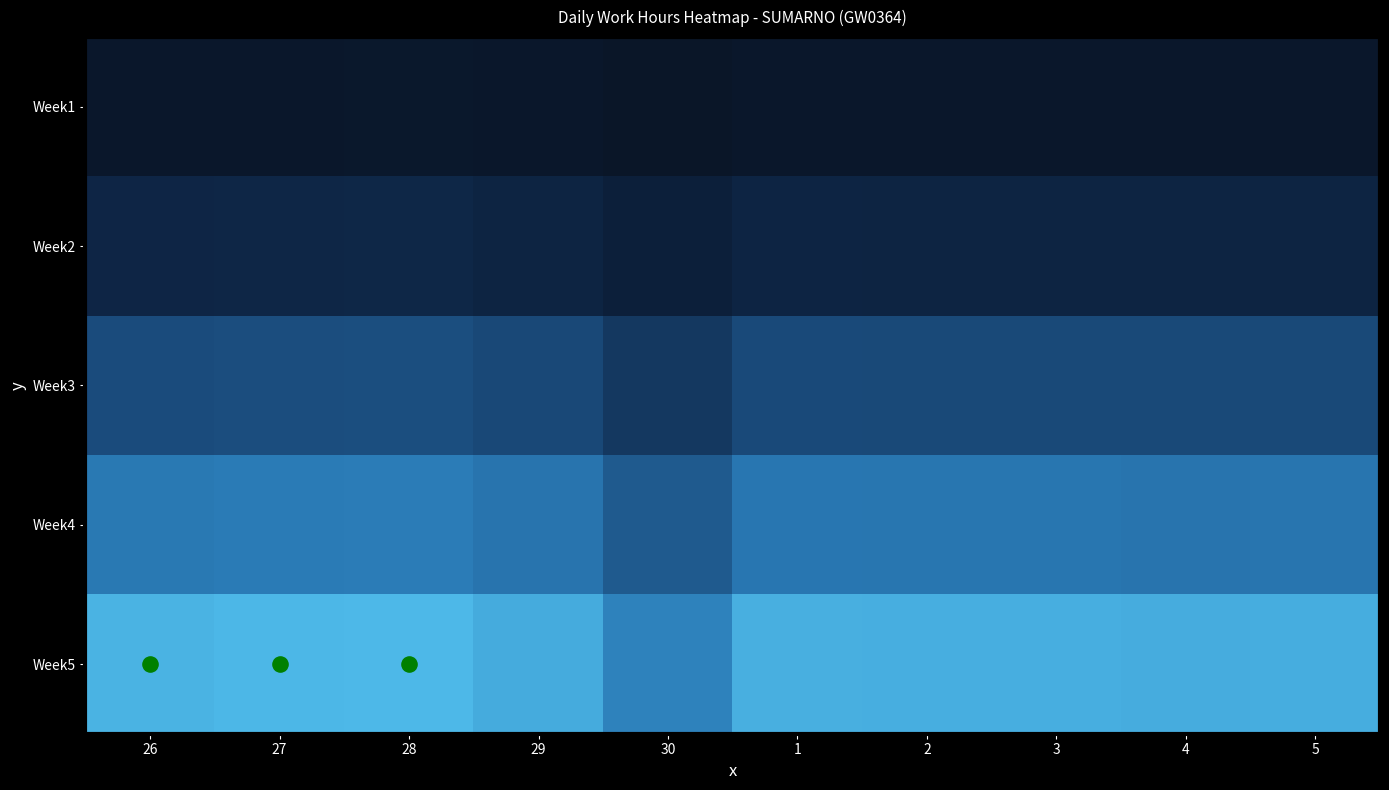

What is the spread (max minus min) of values at 4?

9.0